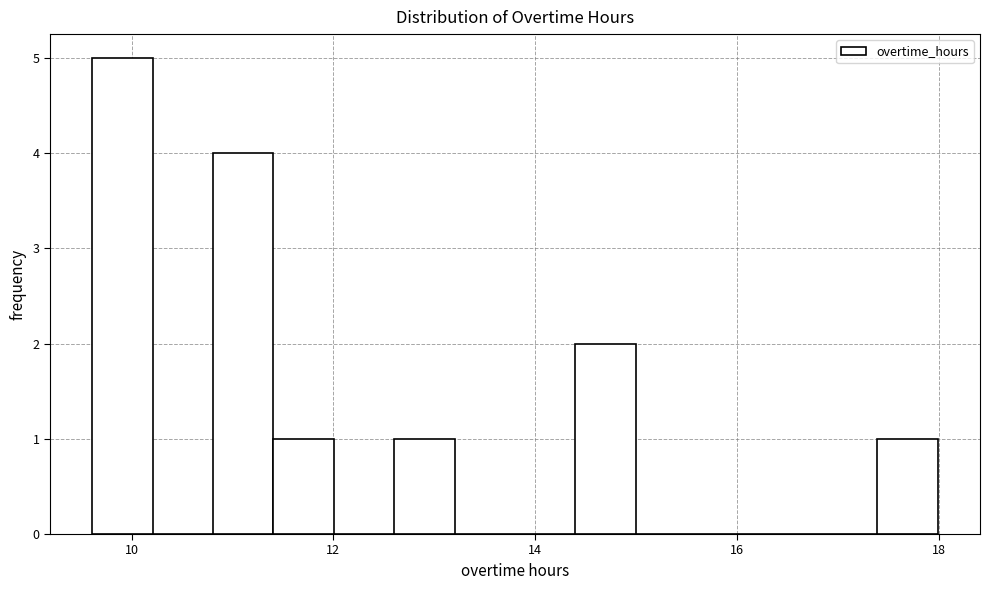

Around what value on the x-axis is the tallest bar? Give the approximate position of its centre, as read against the axis.

10.0